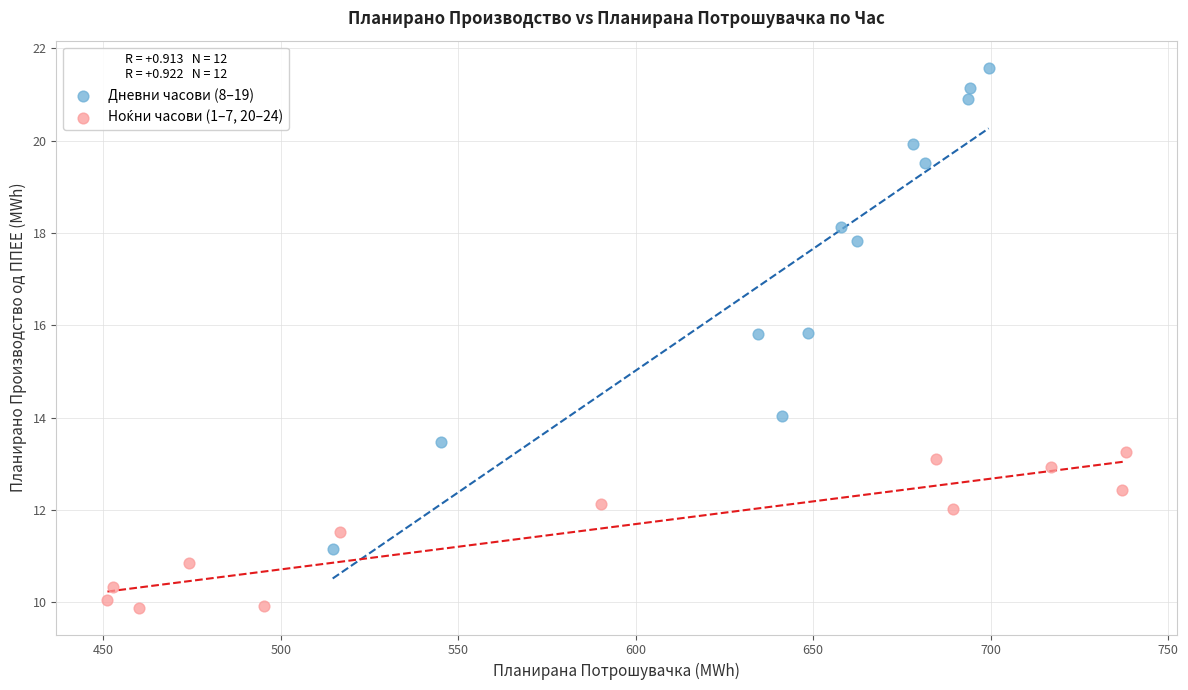

Which series has the largest Y range (max minus min)?

Дневни часови (8–19)